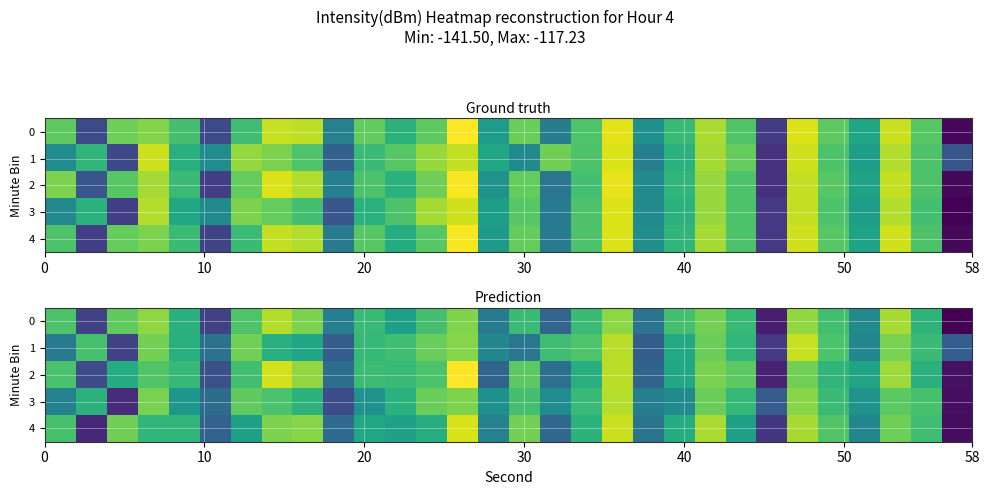

What is the difference between the maximum and minimum values in the 3 series?

22.3